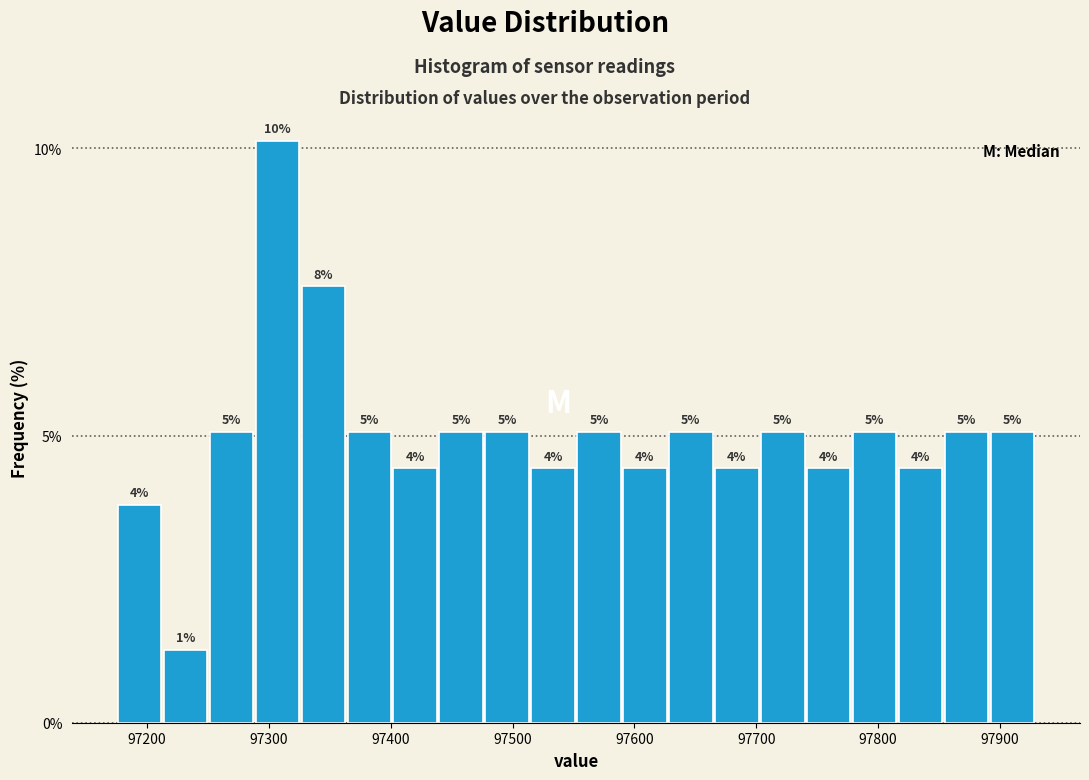

Read against the x-axis, roughly where is the centre of the tallest bar?

97310